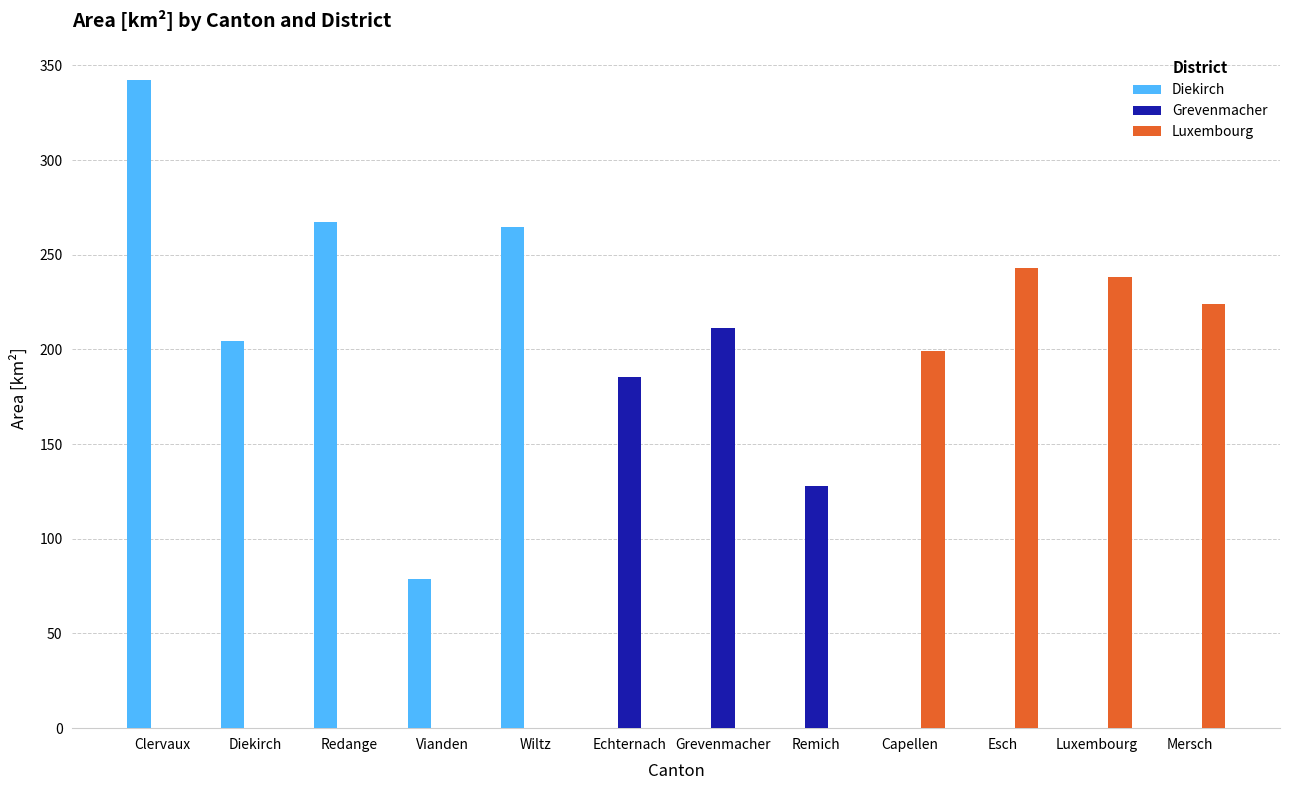

Is it true that Grevenmacher equals -99.3 at Capellen?

False